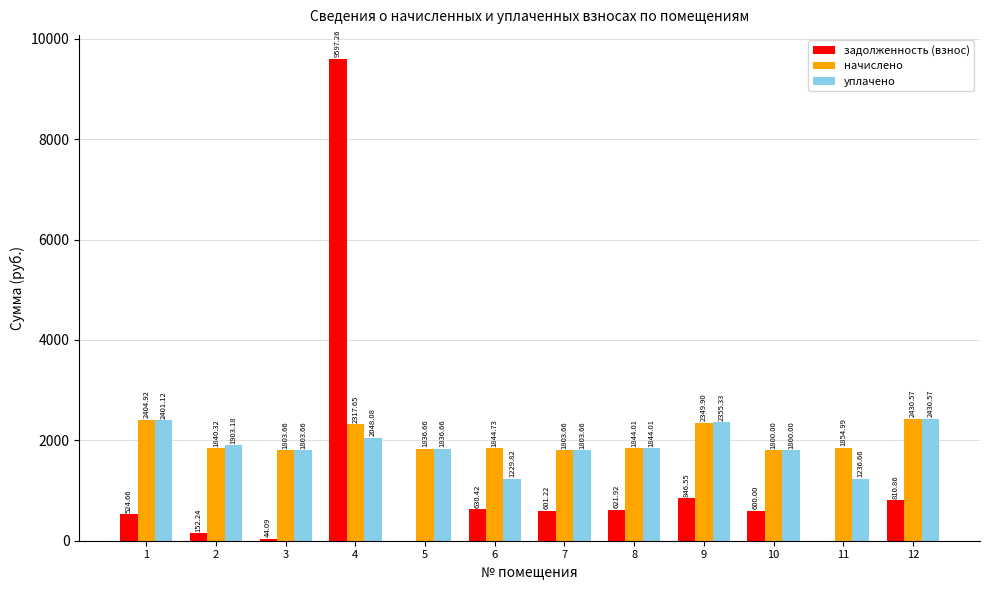

What is the total value across all series at 8?

4309.9